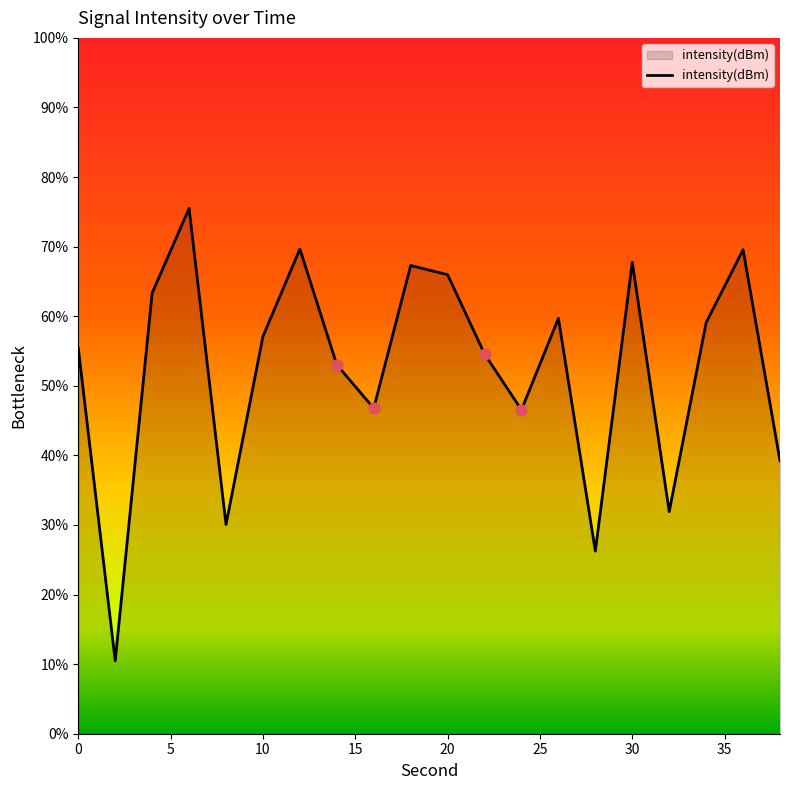

What is the maximum value shown in the chart?

75.5